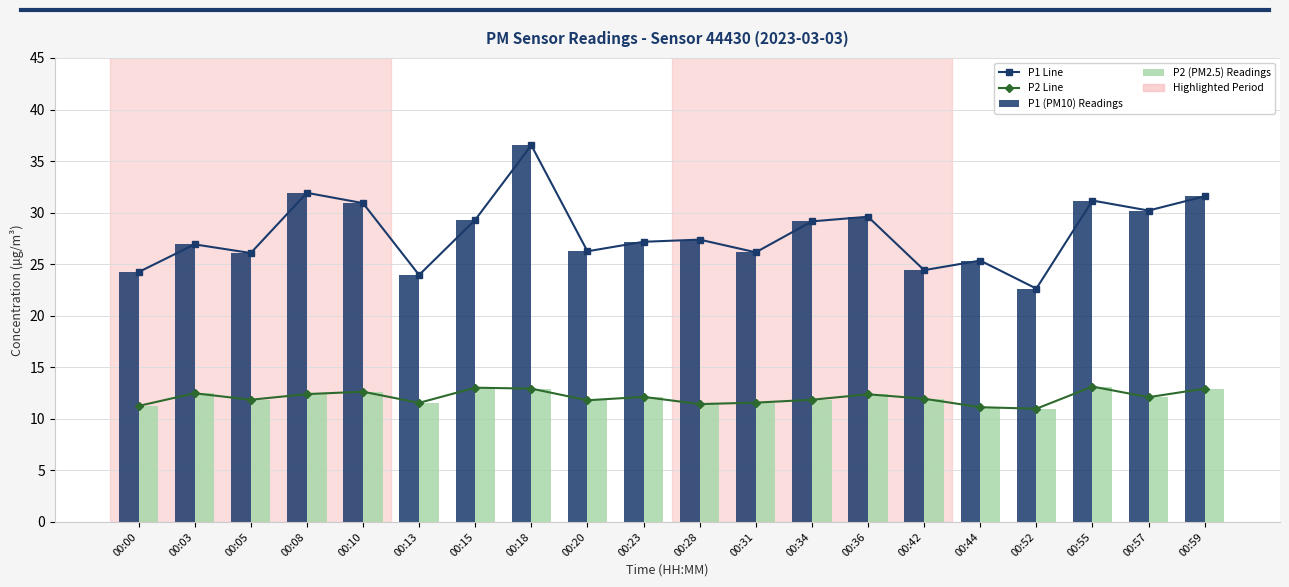

Does the chart contain stacked bars?

No